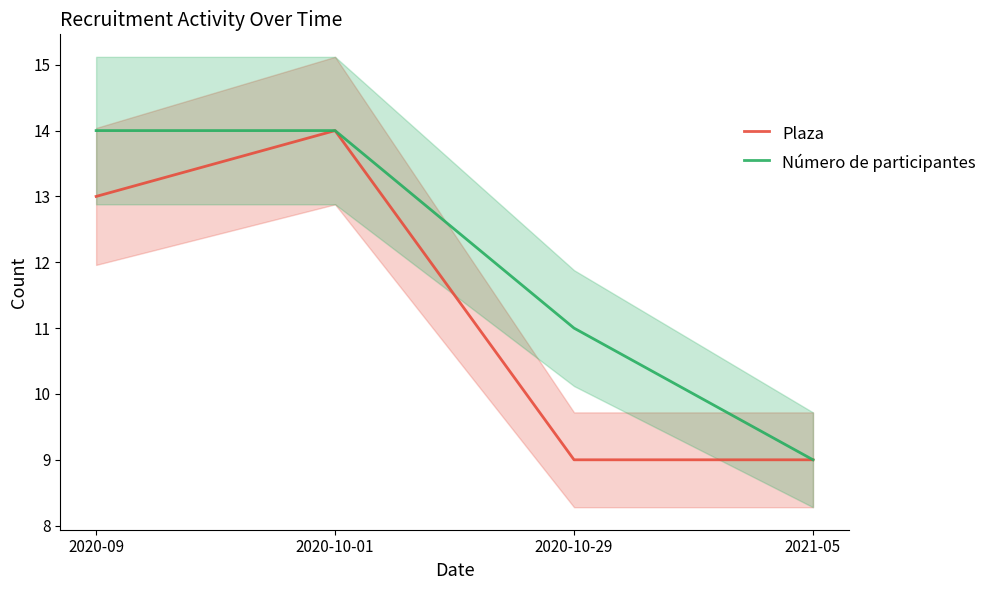

At which category does the chart reach its peak across all series?

2020-10-01